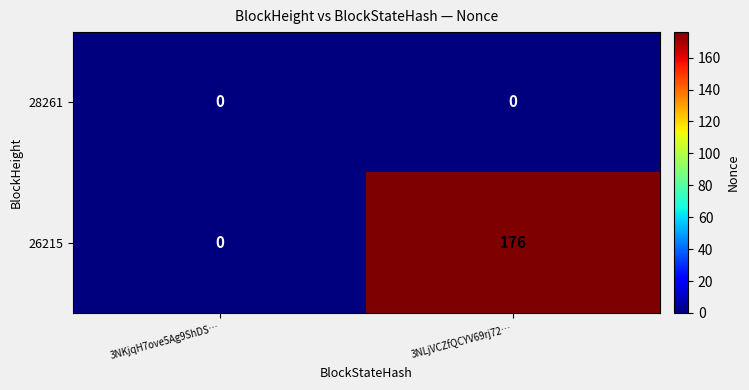

Which series has the widest spread of values?

26215